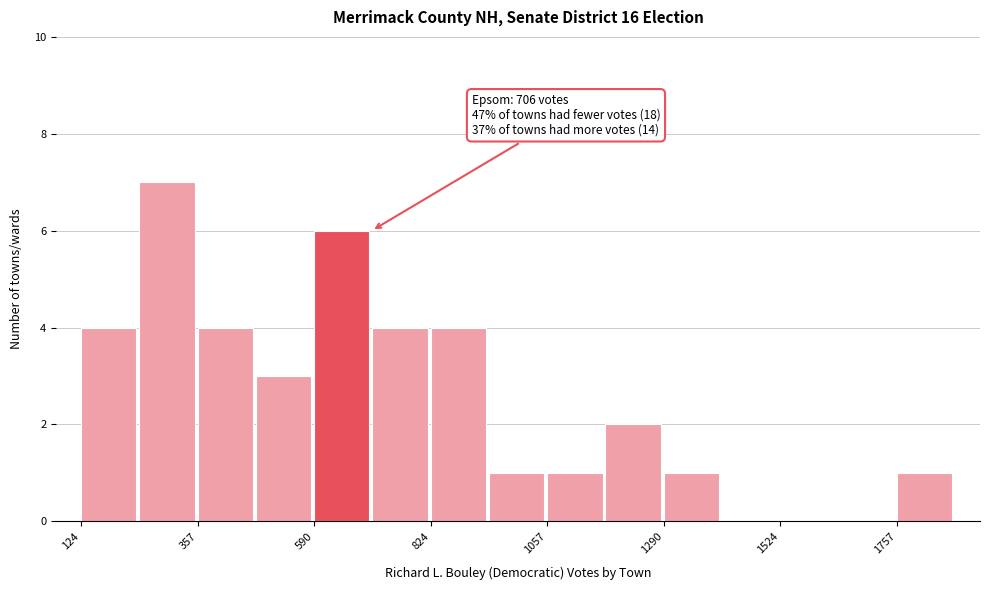

Read against the x-axis, roughly where is the centre of the tallest bar?

300